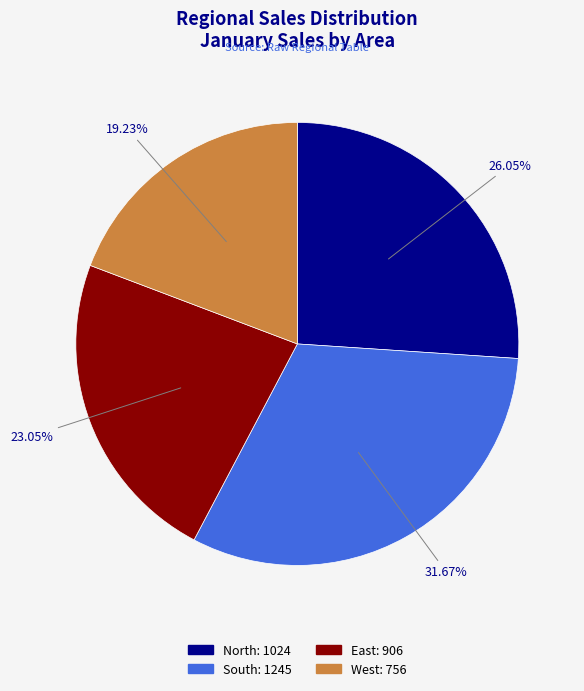

To the nearest percent, what is the average slice percentage?

25%